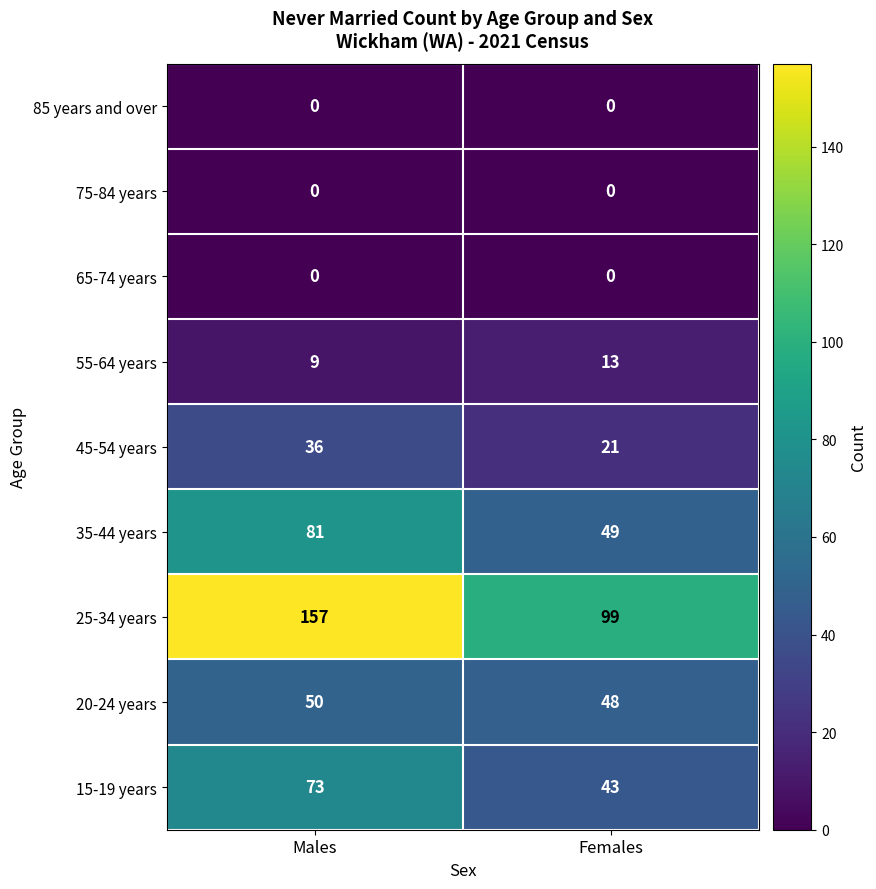

The value of 85 years and over at Females is 0. True or false?

True